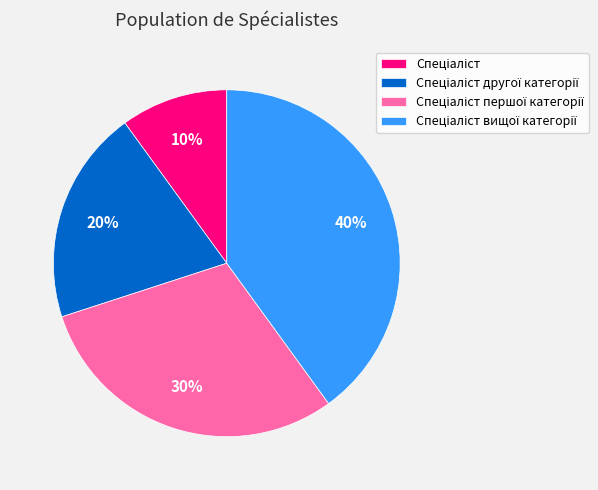

Is there a majority slice in this chart?

No